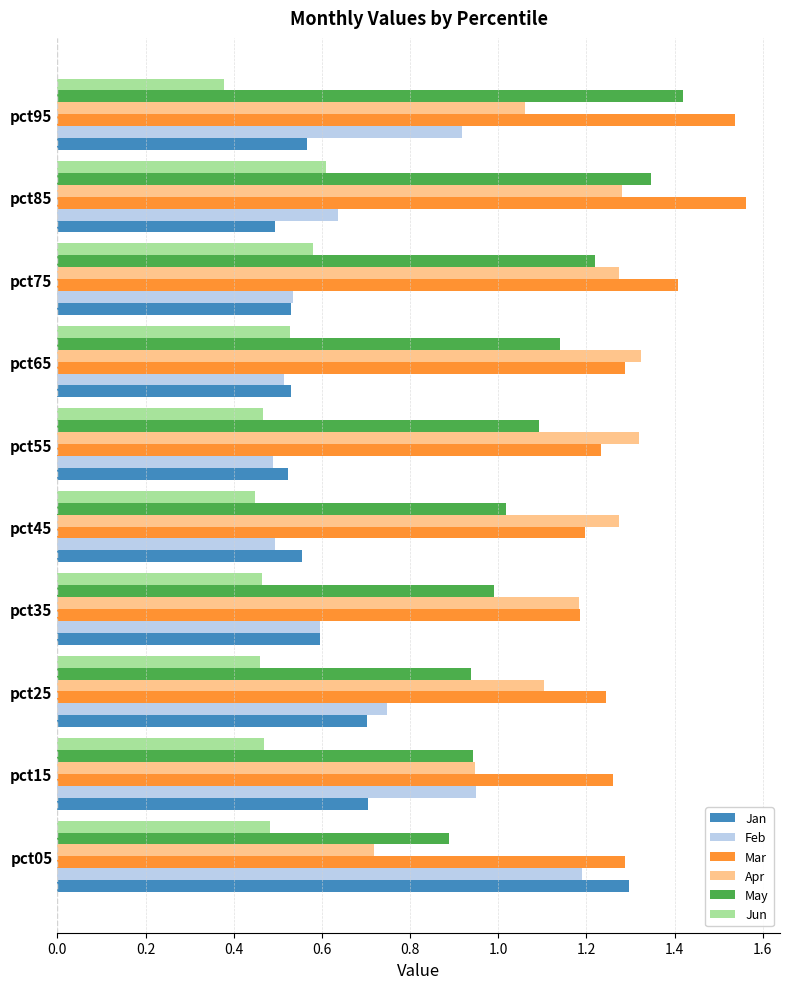

At which label does Apr reach its minimum?

pct05